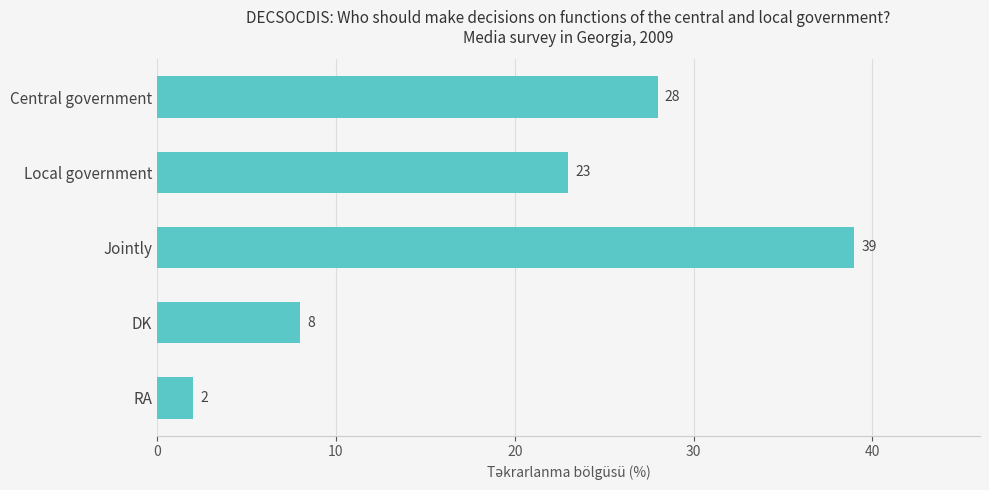

Reading top to bottom, transcribe all the data shown in this chart.

Central government=28	Local government=23	Jointly=39	DK=8	RA=2